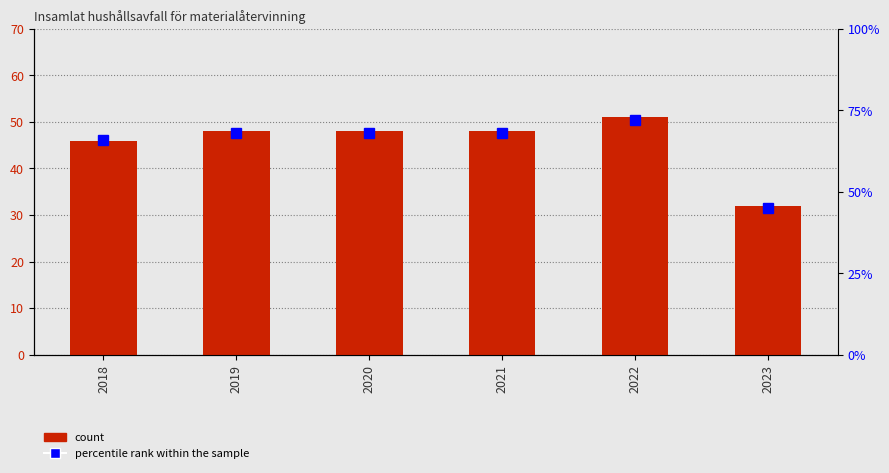

True or false: Value has a value of 48 at 2019.

True